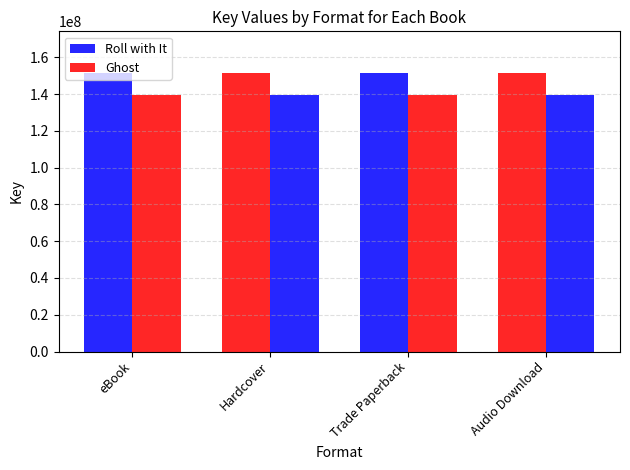

What is the approximate value of Roll with It at Audio Download?

151470306